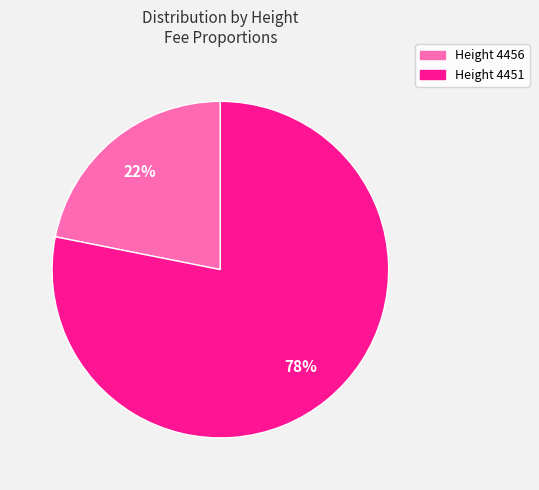

To the nearest percent, what percentage of the pie is Height 4451?

78%